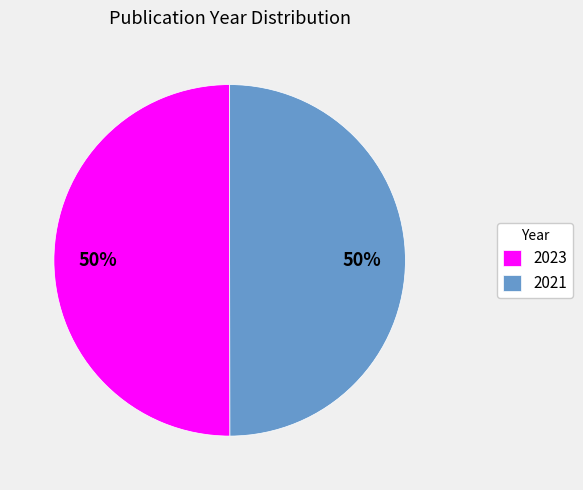

How many segments does this pie chart have?

2